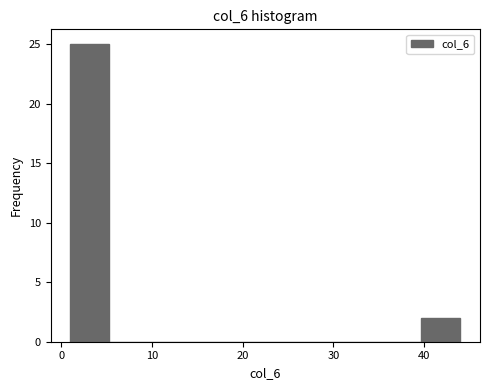

Reading left to right, list every bar in this chart as the range it spans on the x-axis followed by its height. Neither the bar edges nor the heights are printed on the chart, so give them approximately, as read against the axes.

1.0 to 5.3: 25
5.3 to 9.6: 0
9.6 to 13.9: 0
13.9 to 18.2: 0
18.2 to 22.5: 0
22.5 to 26.8: 0
26.8 to 31.1: 0
31.1 to 35.4: 0
35.4 to 39.7: 0
39.7 to 44.0: 2